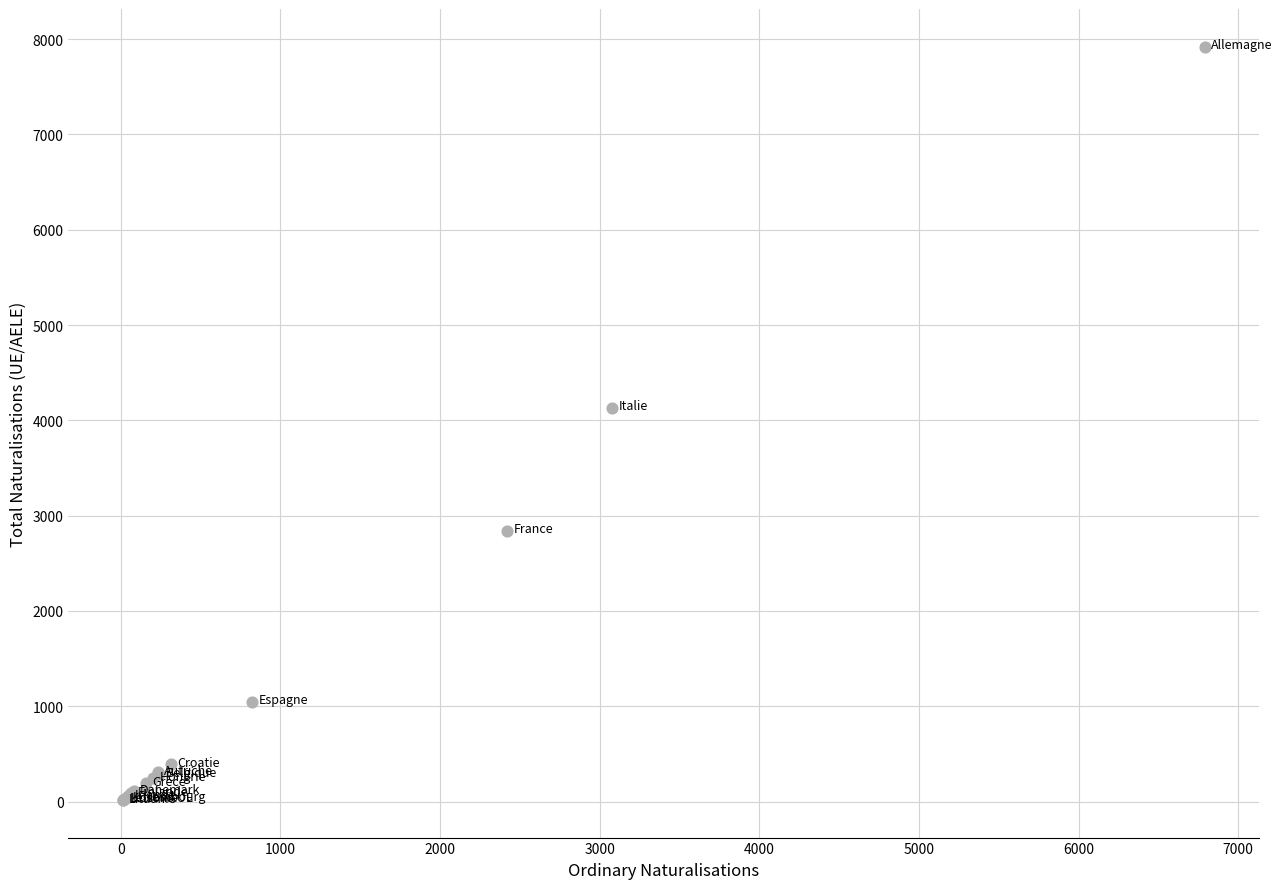

What Y value in the scatter plot is closest to 3969?

4134